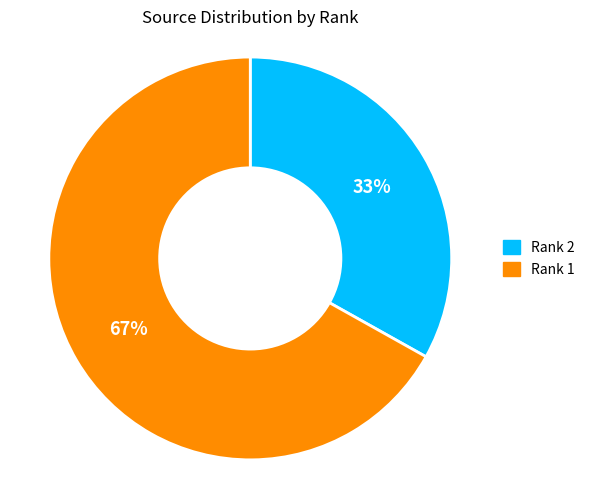

To the nearest percent, what is the difference between the largest and smallest slice percentages?

34%